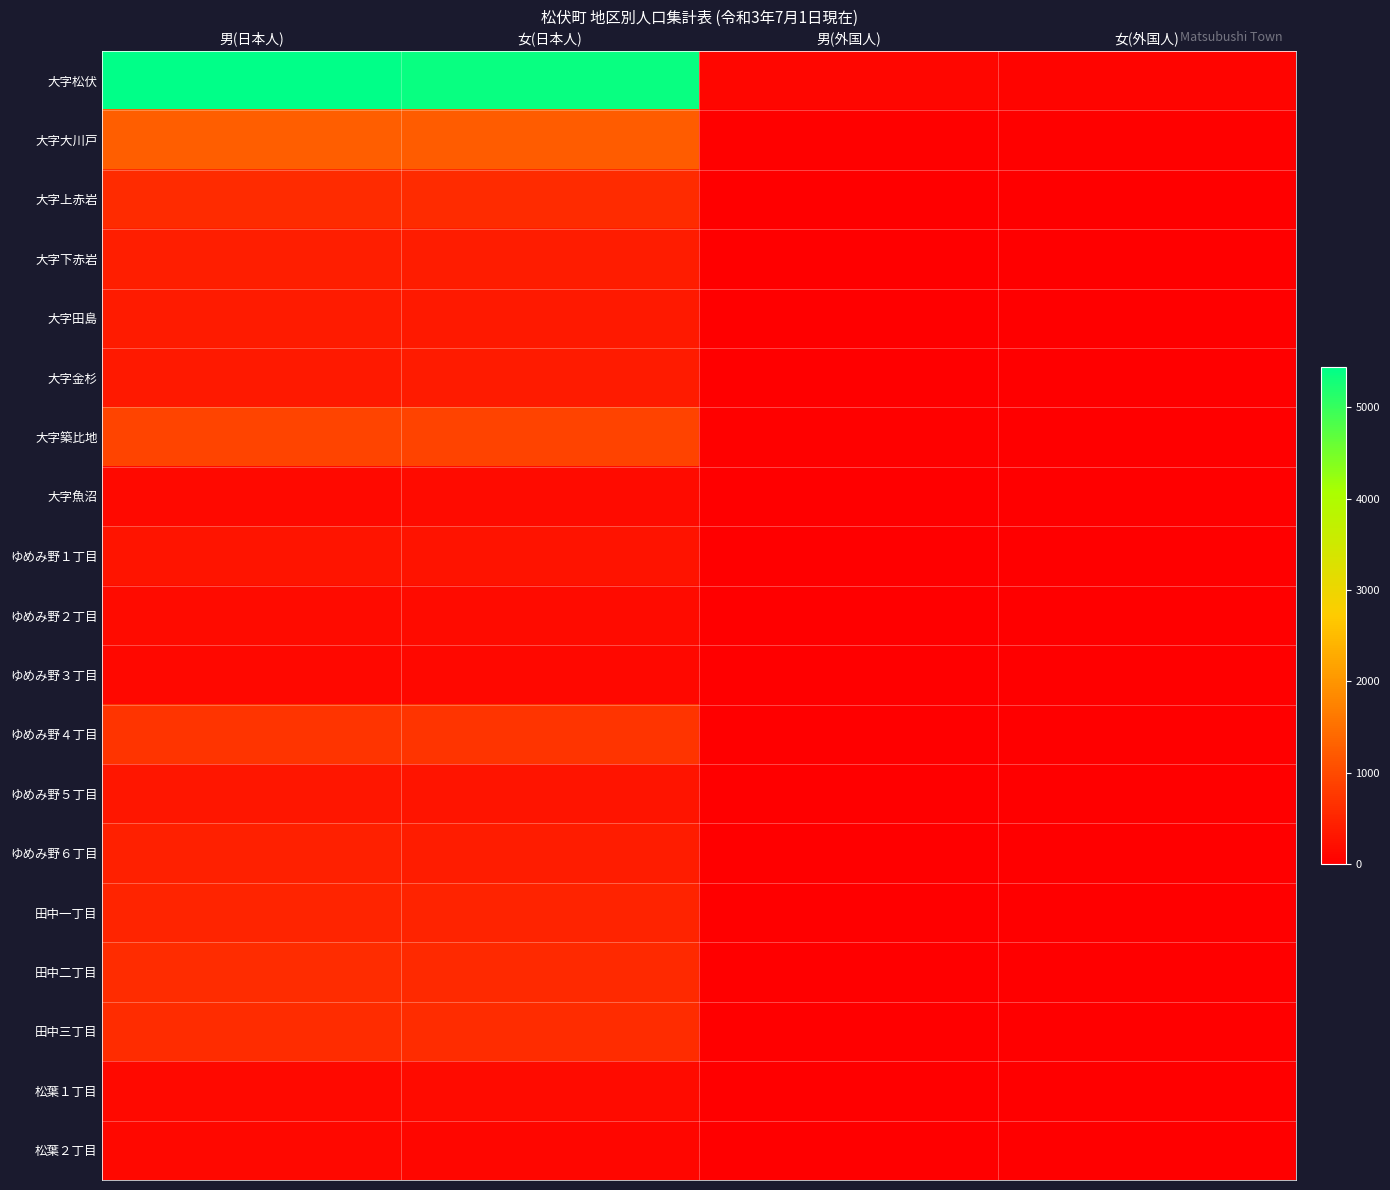

At which category is the sum across all series the highest?

男(日本人)